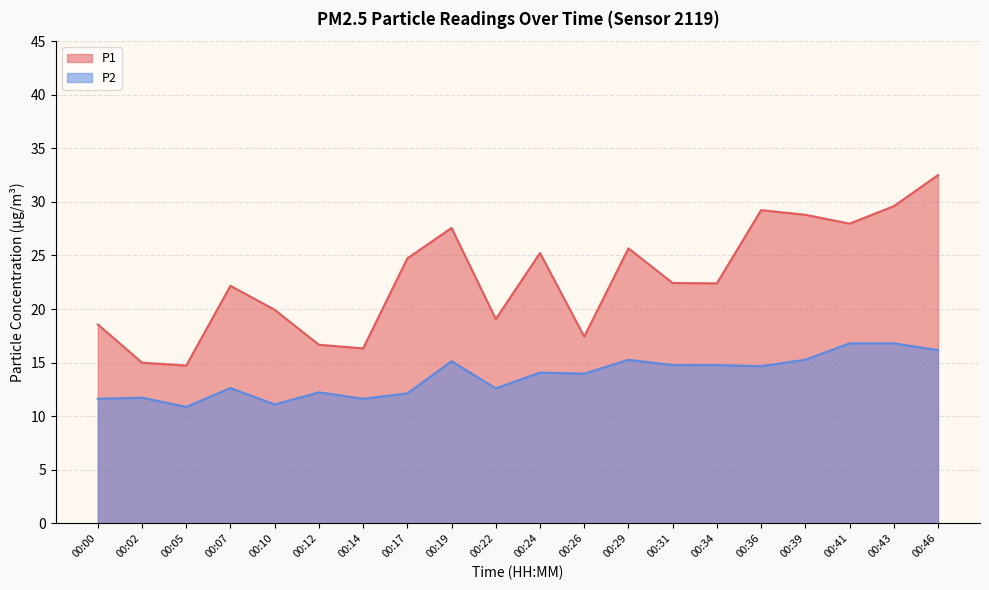

How many lines are shown in the chart?

2